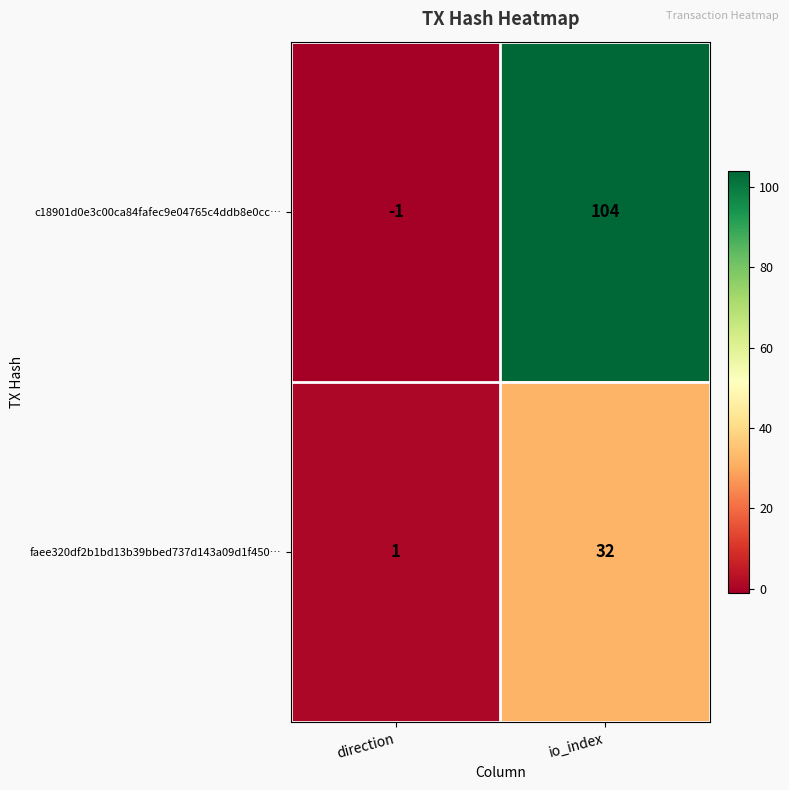

Rank the categories by faee320df2b1bd13b39bbed737d143a09d1f450… value from highest to lowest.

io_index, direction